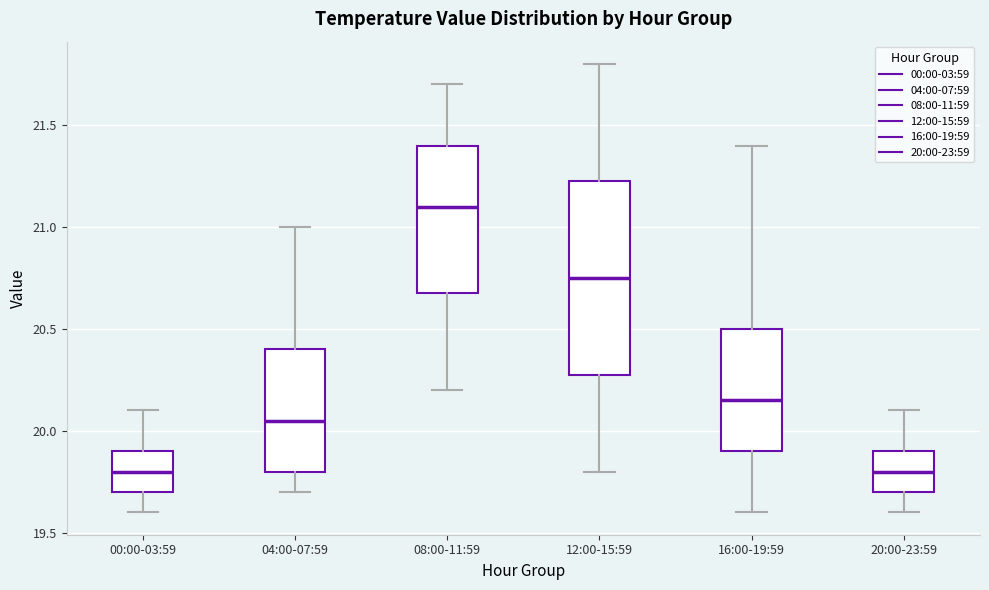

Which box is the tallest, from its lower edge to its upper edge?

12:00-15:59